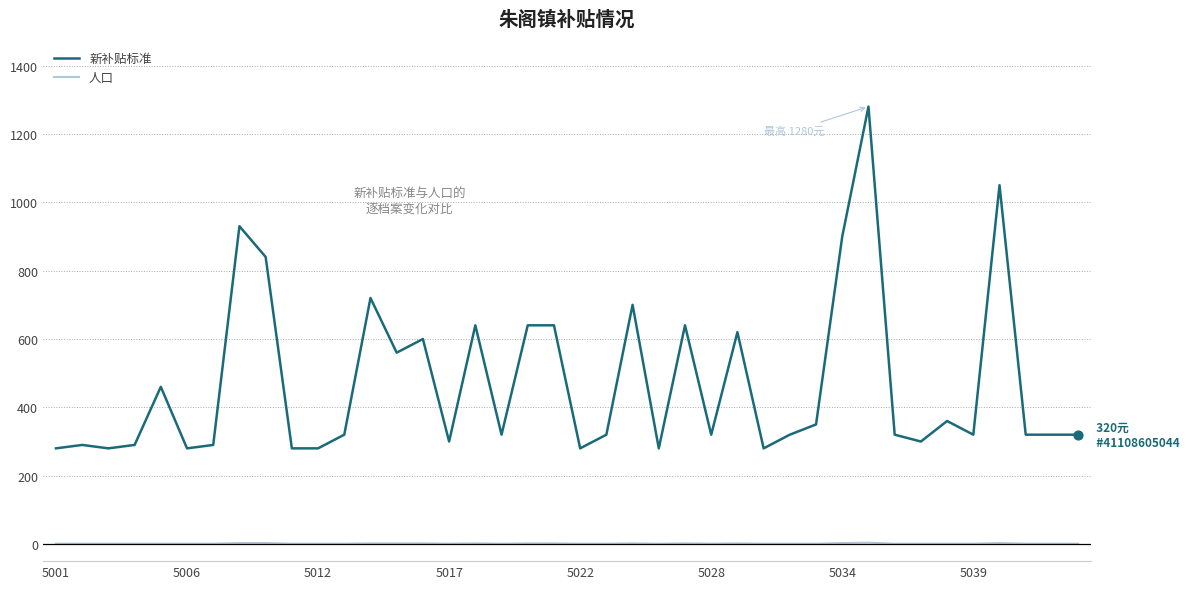

At how many categories does at least one series exceed 230?

40